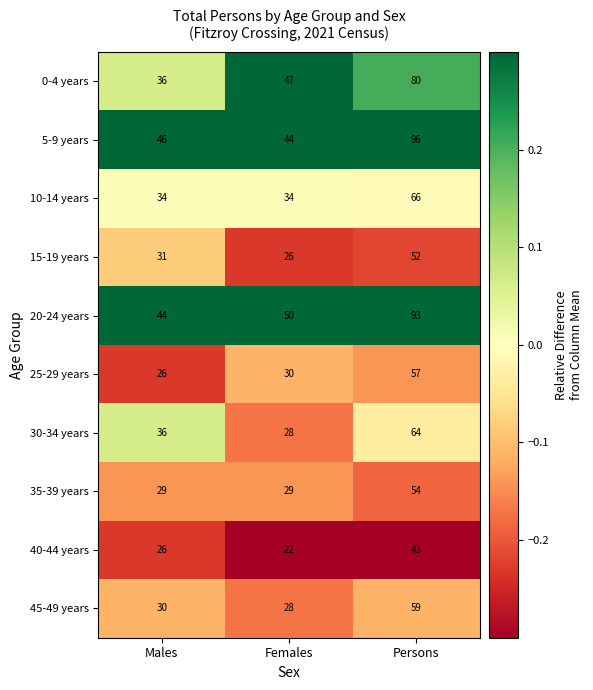

What is the greatest value displayed?

96